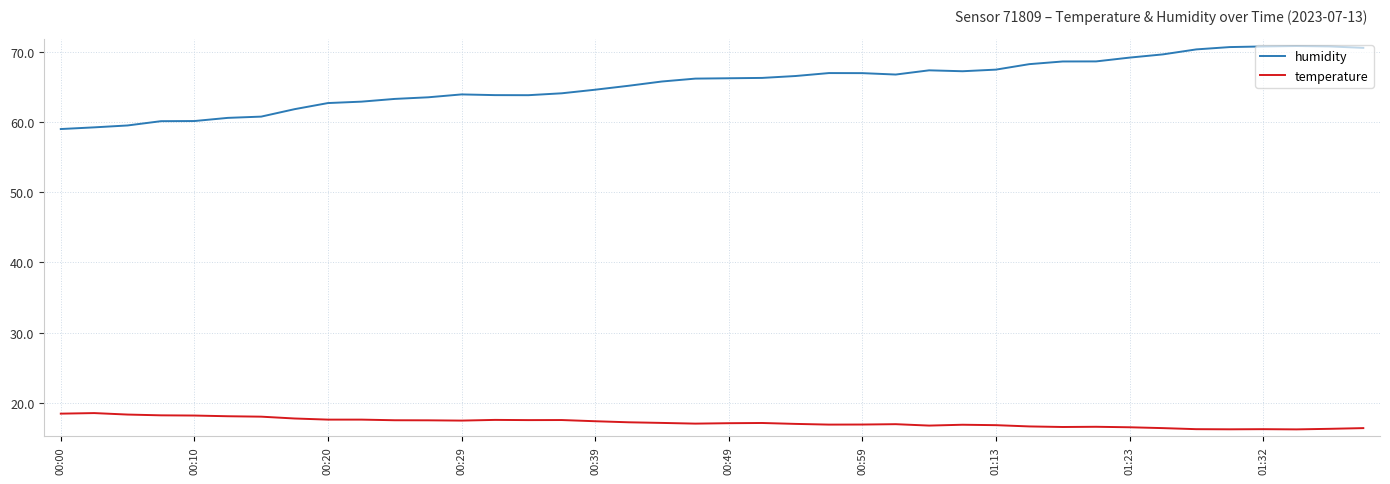

What is the difference between the maximum and minimum values in the humidity series?

11.8